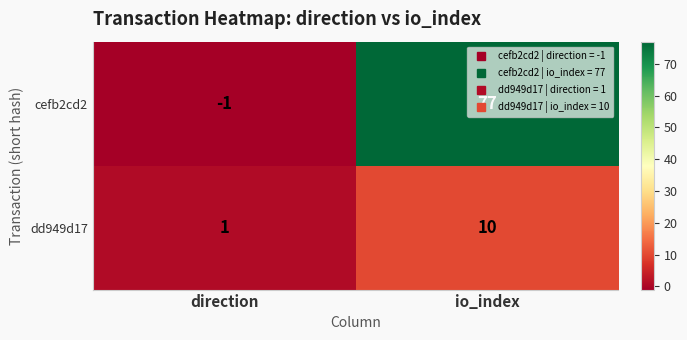

Is it true that dd949d17 equals 10 at io_index?

True